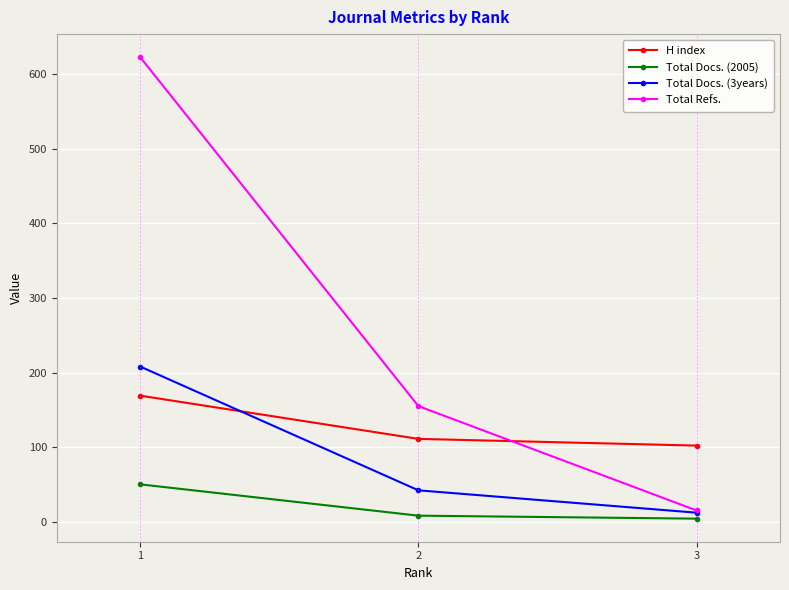

The value of H index at 3 is 165. True or false?

False